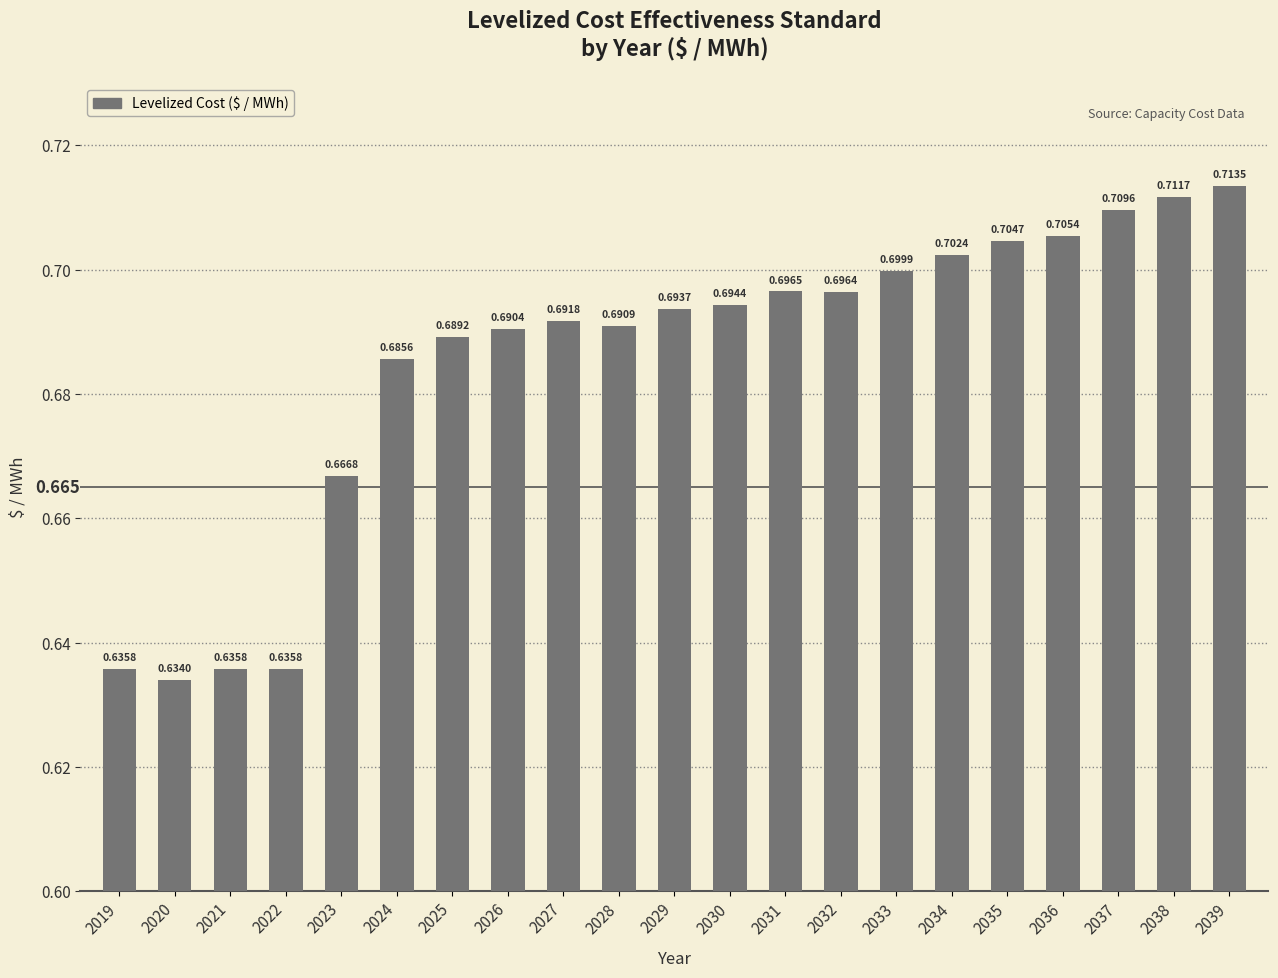

Reading left to right, transcribe all the data shown in this chart.

0.6	0.6	0.6	0.6	0.7	0.7	0.7	0.7	0.7	0.7	0.7	0.7	0.7	0.7	0.7	0.7	0.7	0.7	0.7	0.7	0.7